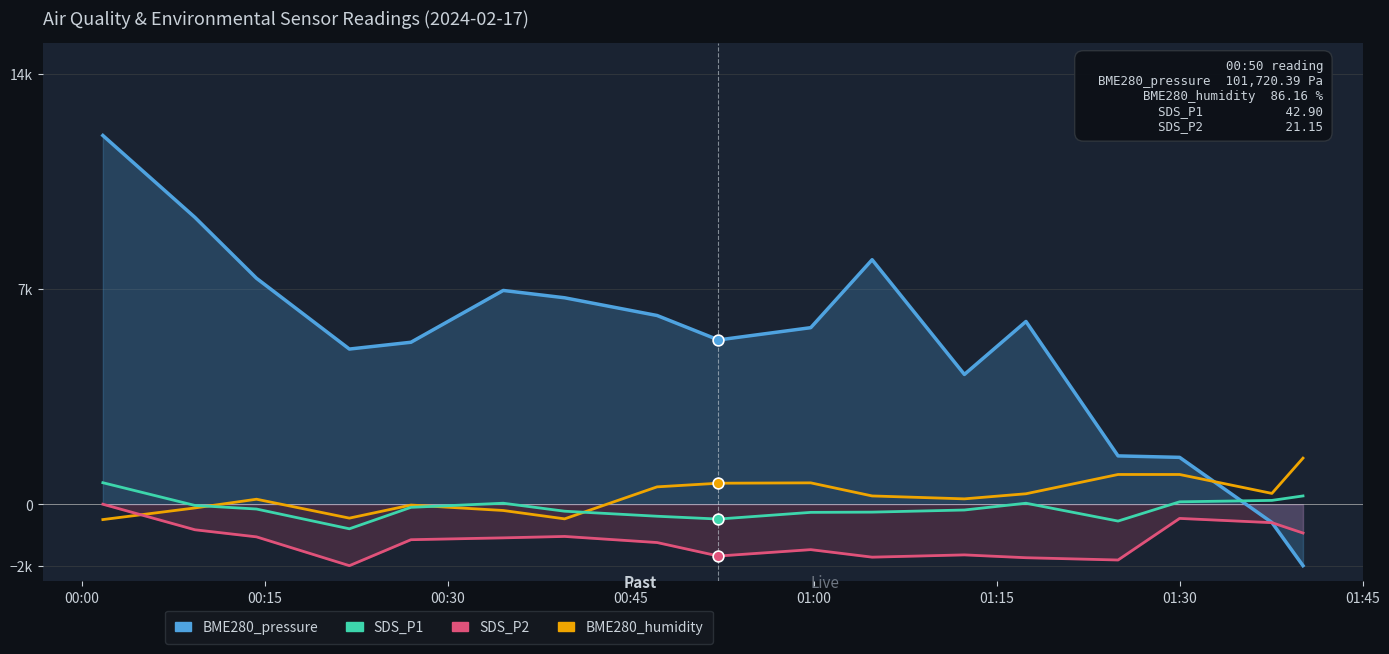

At which category is the sum across all series the highest?

00:00